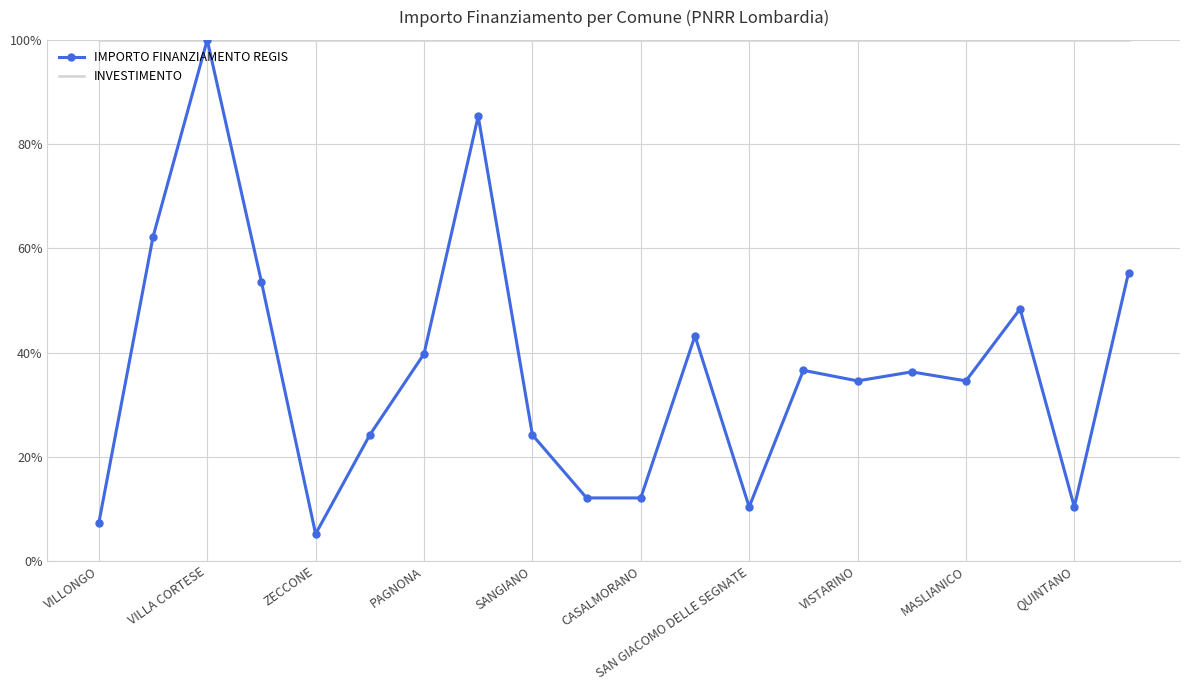

True or false: IMPORTO FINANZIAMENTO REGIS and INVESTIMENTO cross at least once.

False